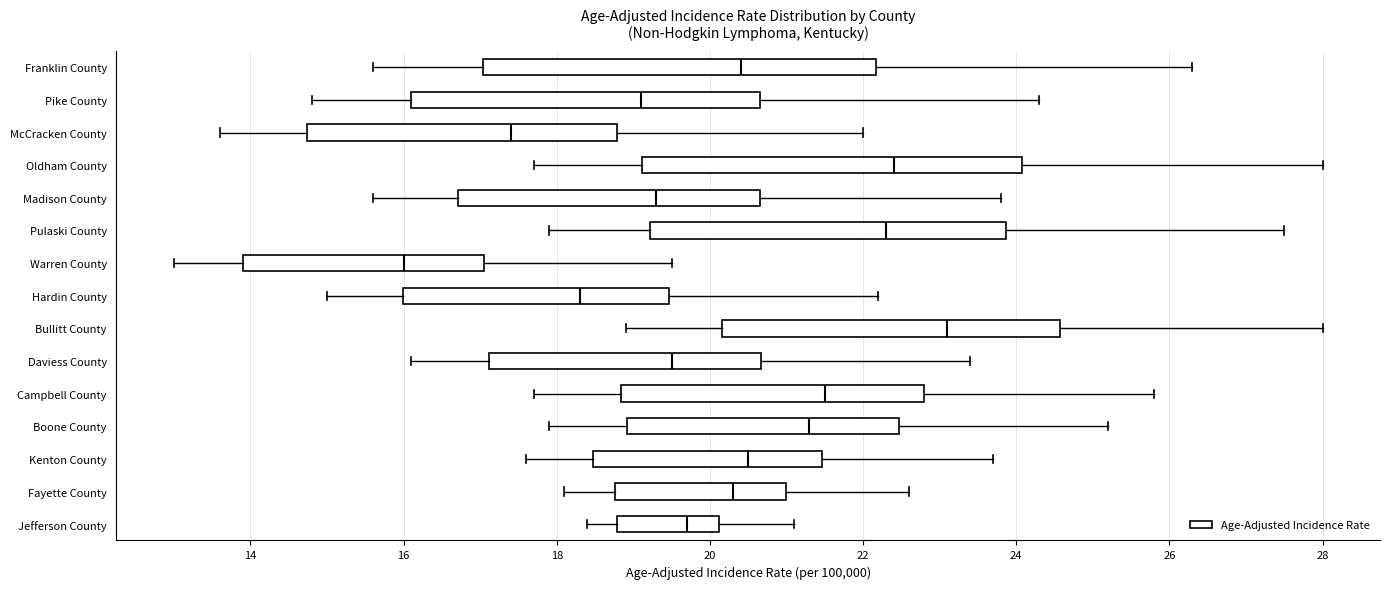

Which box has the furthest to the right median line?

Bullitt County